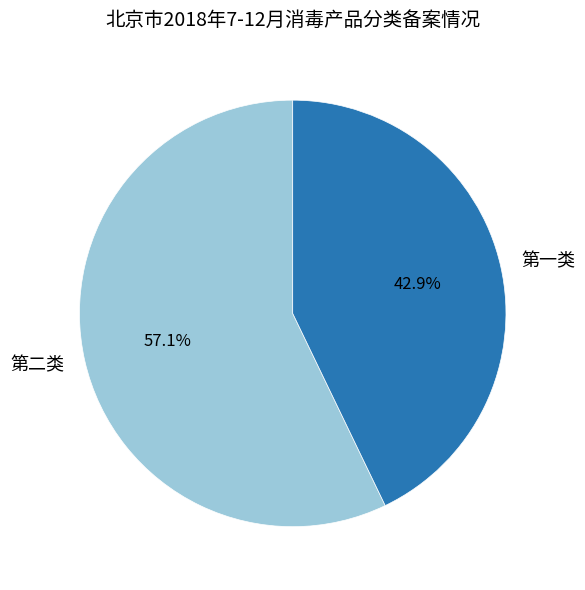

Which slice represents more than half of the pie?

第二类